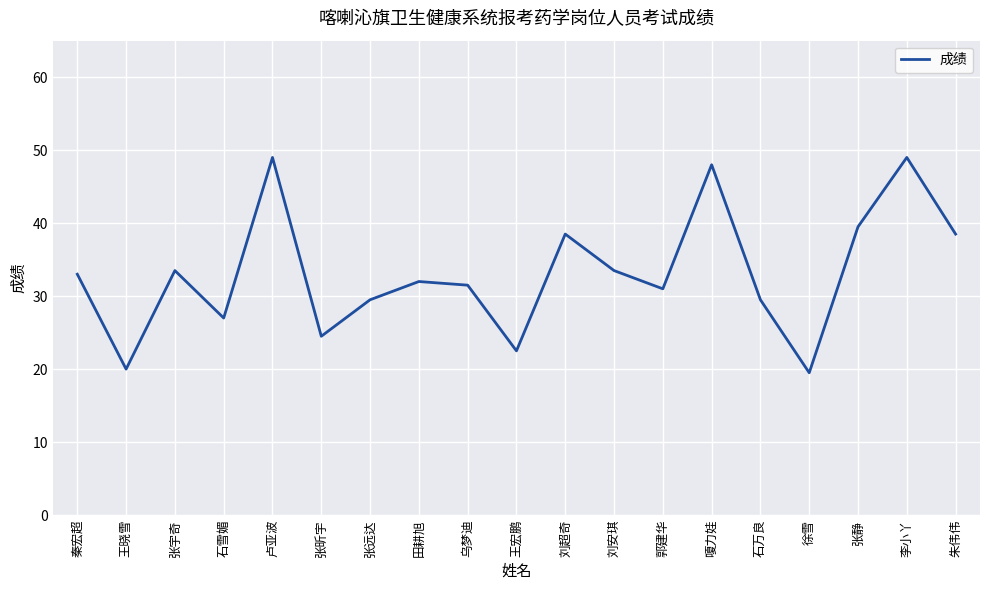

True or false: the data shows 31.0 at 郭建华.

True